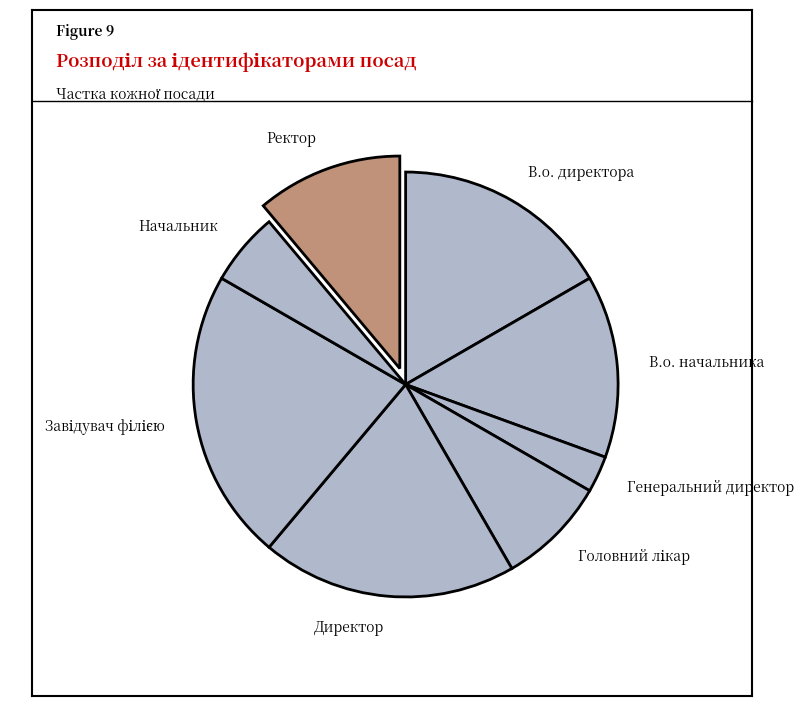

Does В.о. директора account for over 50% of the chart?

No